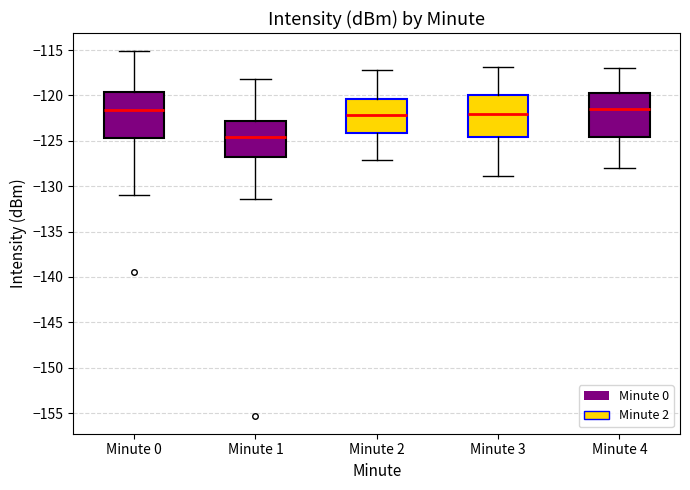

Where does the upper whisker of the box for Minute 4 end on the y-axis? The values are not printed on the chart, so give them approximately, as read against the axis.

-117.0